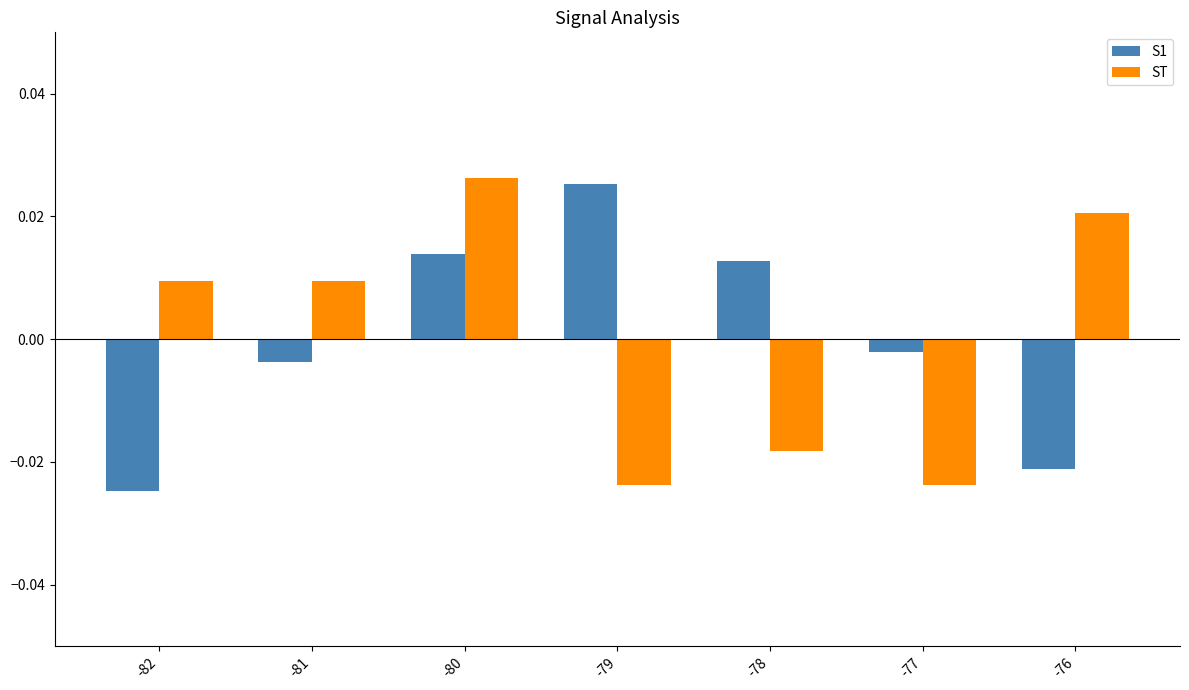

How many values in the ST series exceed 0?

4